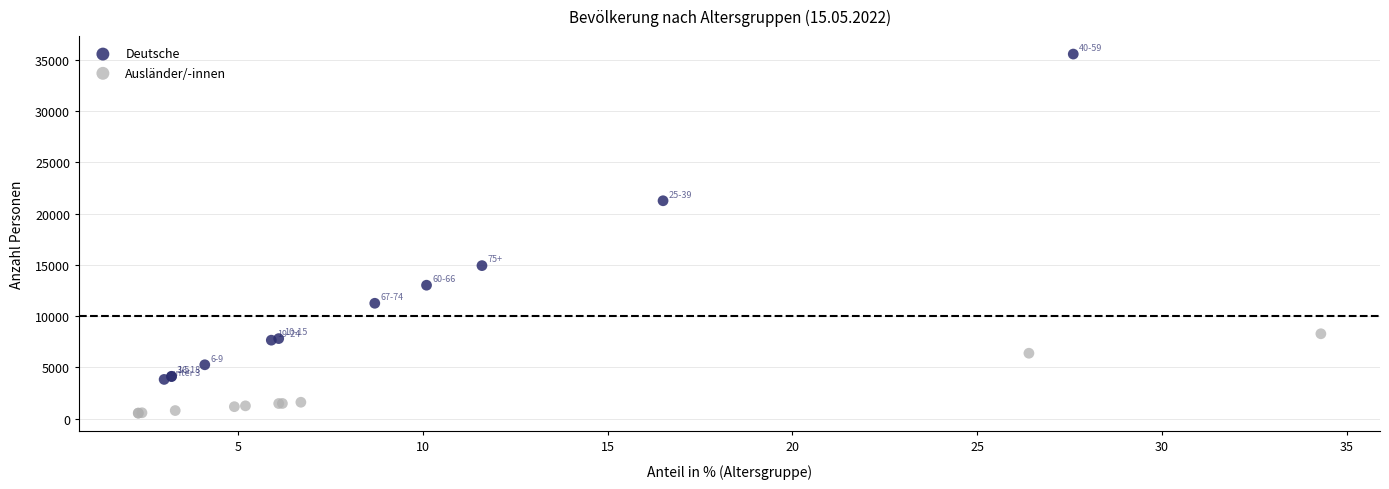

Which series has the largest Y range (max minus min)?

Deutsche